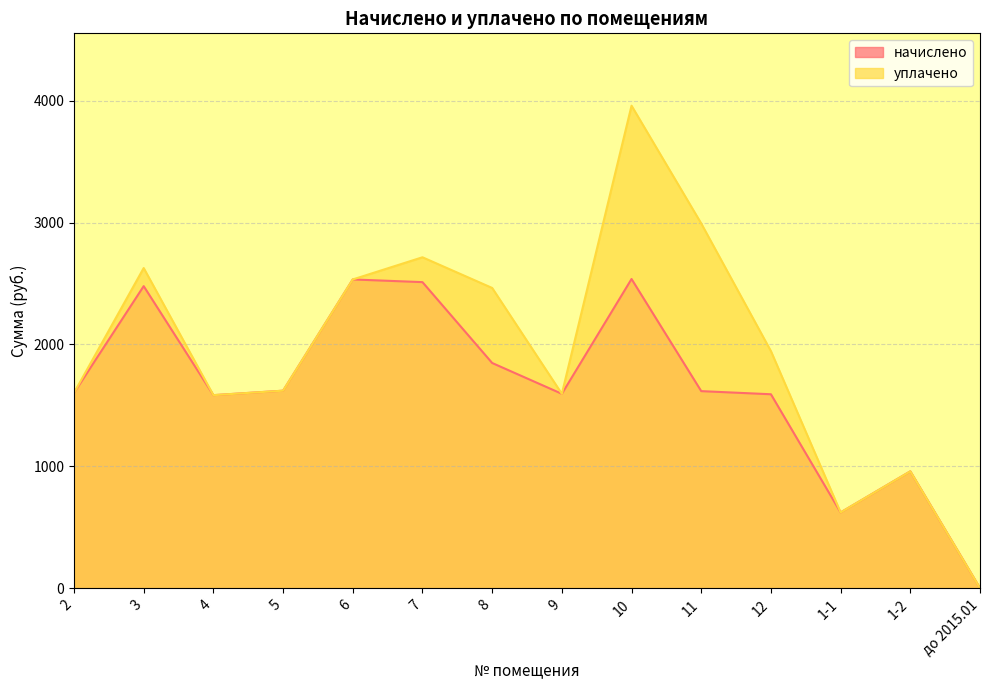

Does the chart have visible grid lines?

Yes